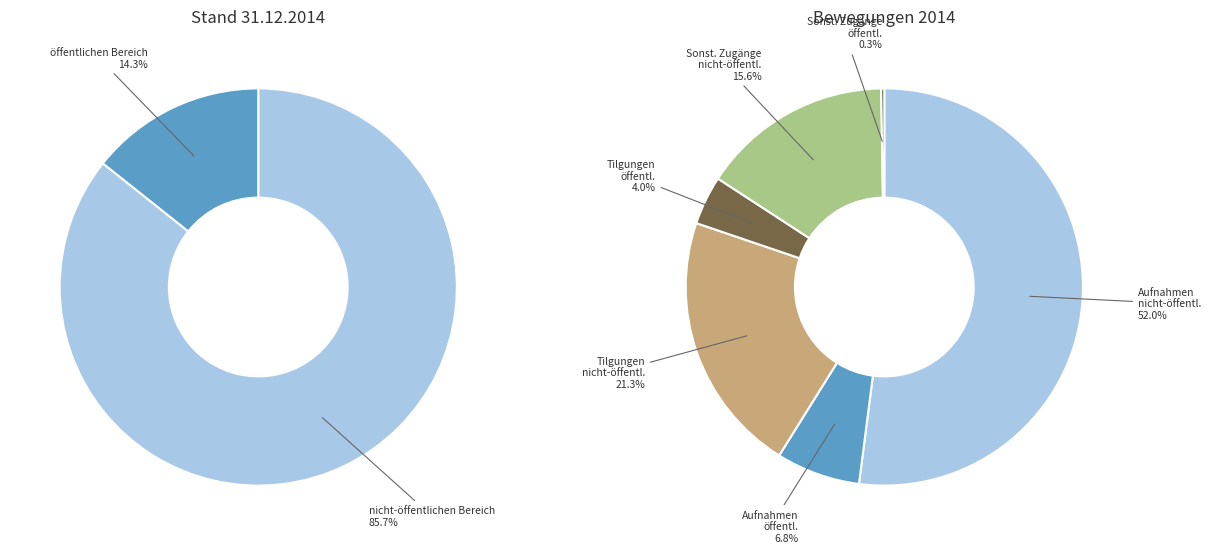

Which series has the largest range (max minus min)?

Stand am 31.12.2014